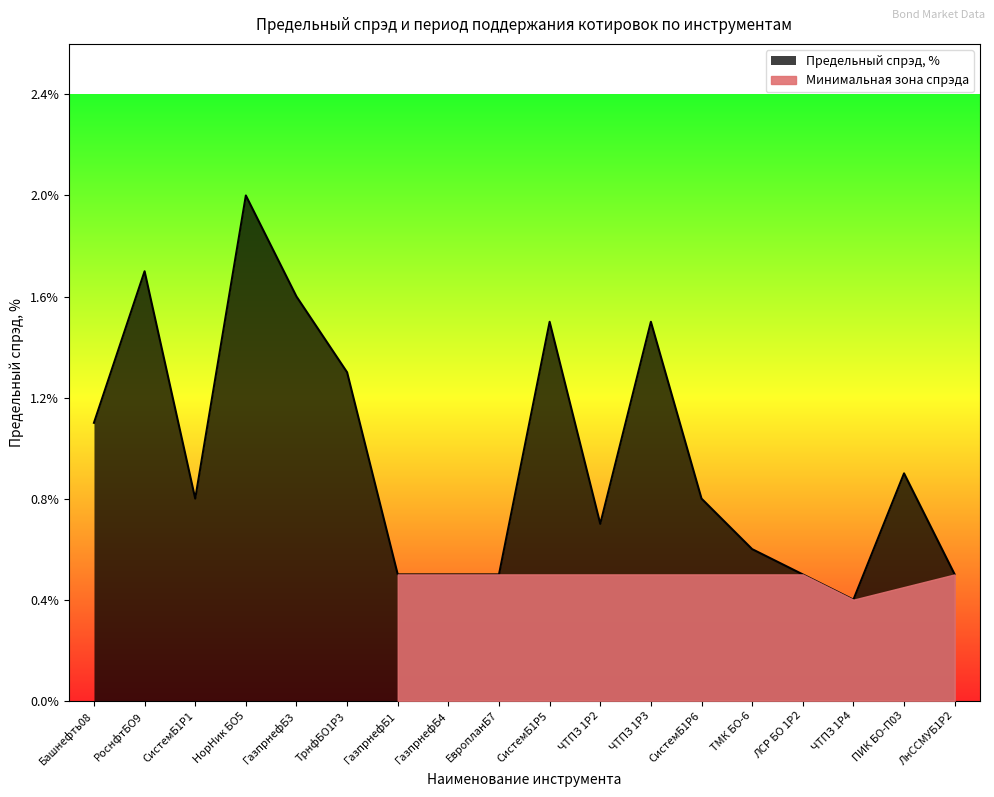

Reading left to right, what are all the values shown in this chart?

Башнефть08=1.1	РоснфтБО9=1.7	СистемБ1P1=0.8	НорНик БО5=2.0	ГазпрнефБ3=1.6	ТрнфБО1P3=1.3	ГазпрнефБ1=0.5	ГазпрнефБ4=0.5	ЕвропланБ7=0.5	СистемБ1P5=1.5	ЧТПЗ 1P2=0.7	ЧТПЗ 1P3=1.5	СистемБ1P6=0.8	ТМК БО-6=0.6	ЛСР БО 1Р2=0.5	ЧТПЗ 1P4=0.4	ПИК БО-П03=0.9	ЛнССМУБ1P2=0.5